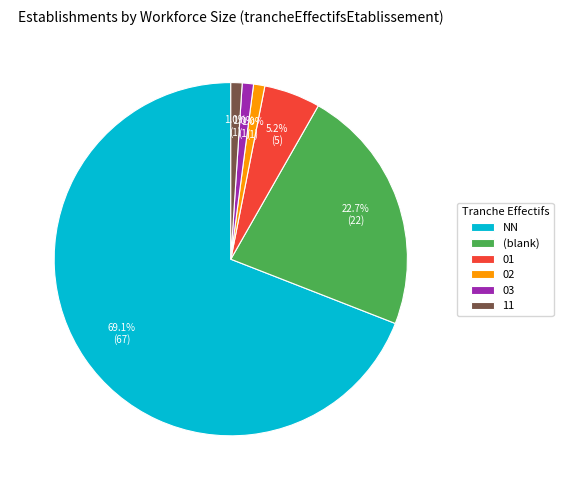

Combined, what portion of the pie is NN and 11?

70.1%